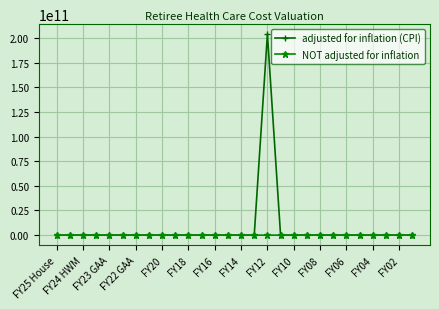

What is the difference between the maximum and second lowest values in the adjusted for inflation (CPI) series?

203952150000